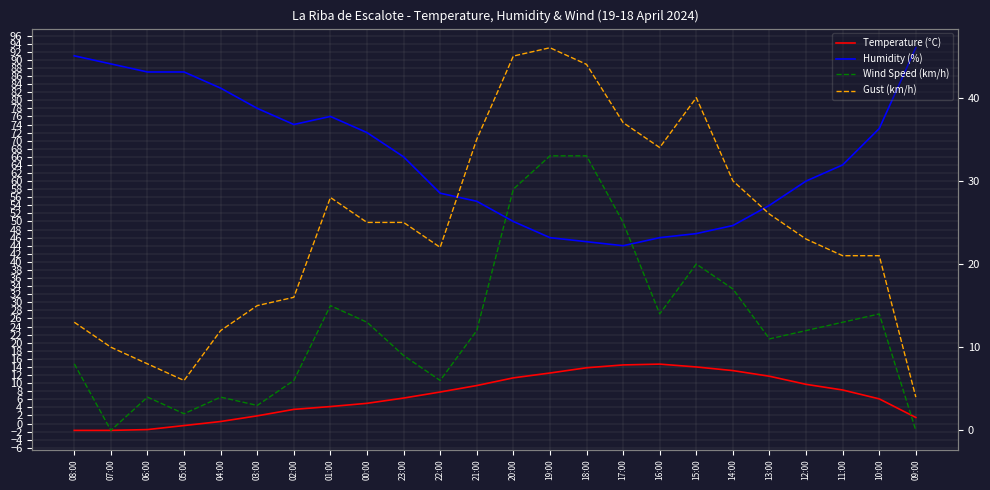

How many lines are shown in the chart?

4